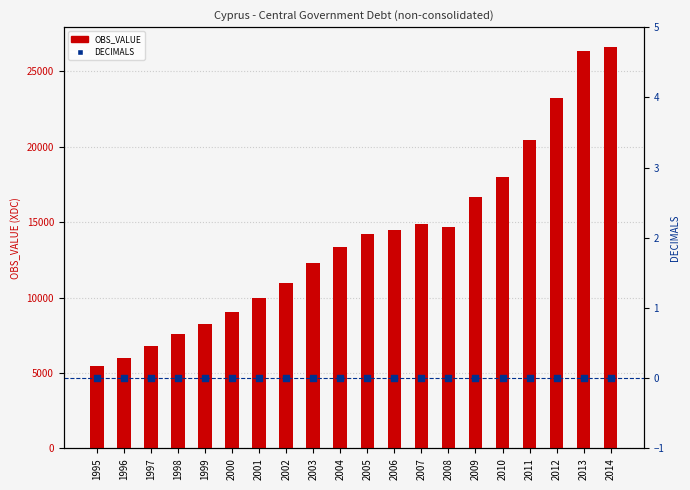

Which series has the largest total across all categories?

OBS_VALUE